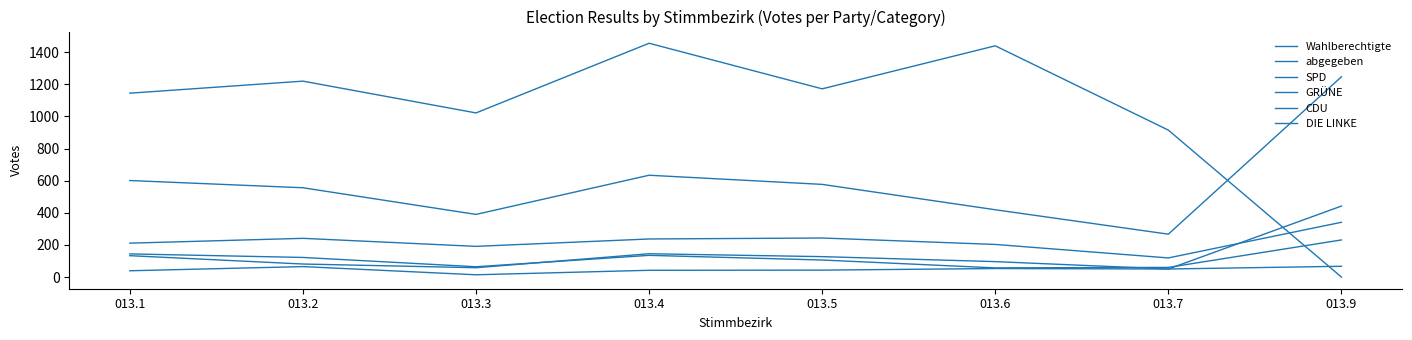

At which label is DIE LINKE closest to 144?

013.1